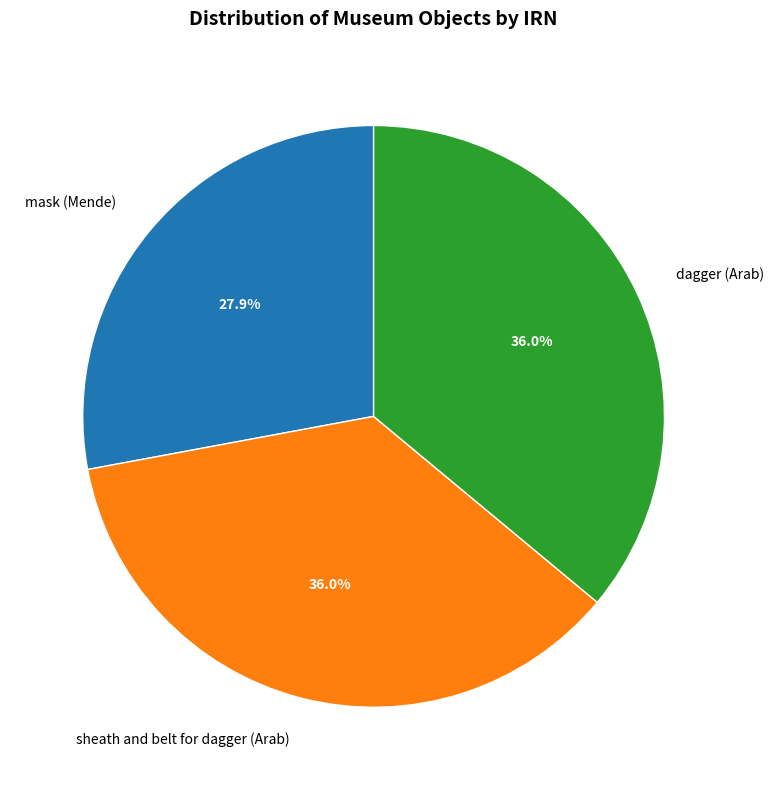

Combined, do sheath and belt for dagger (Arab) and mask (Mende) account for over 50%?

Yes